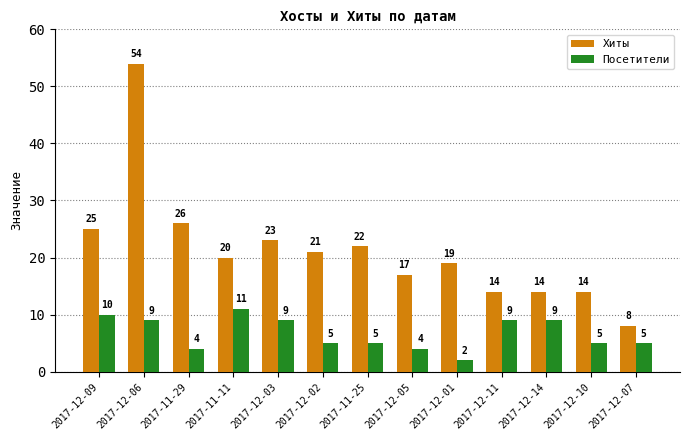

Count the Посетители values in the range 5 to 9.

8